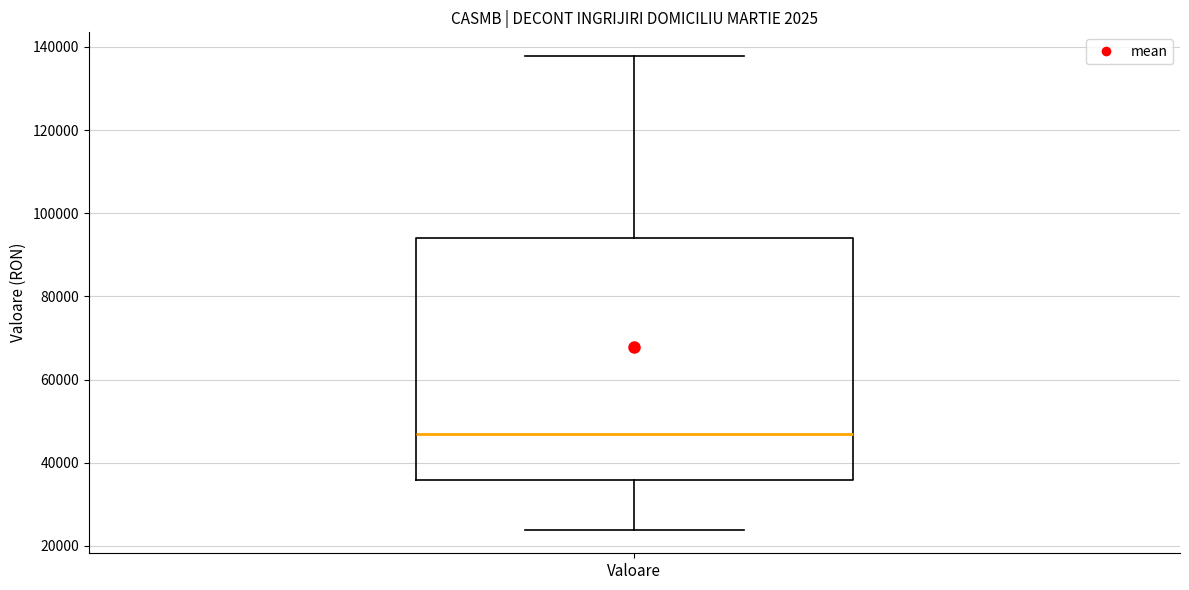

Where does the upper whisker of the box for Valoare end on the y-axis? The values are not printed on the chart, so give them approximately, as read against the axis.

138000